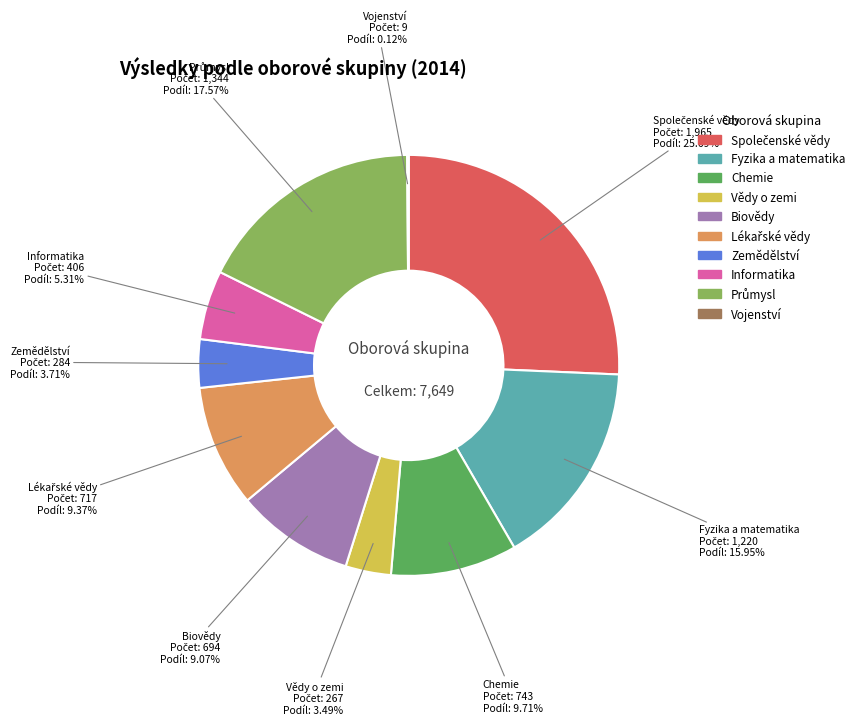

Is there a majority slice in this chart?

No